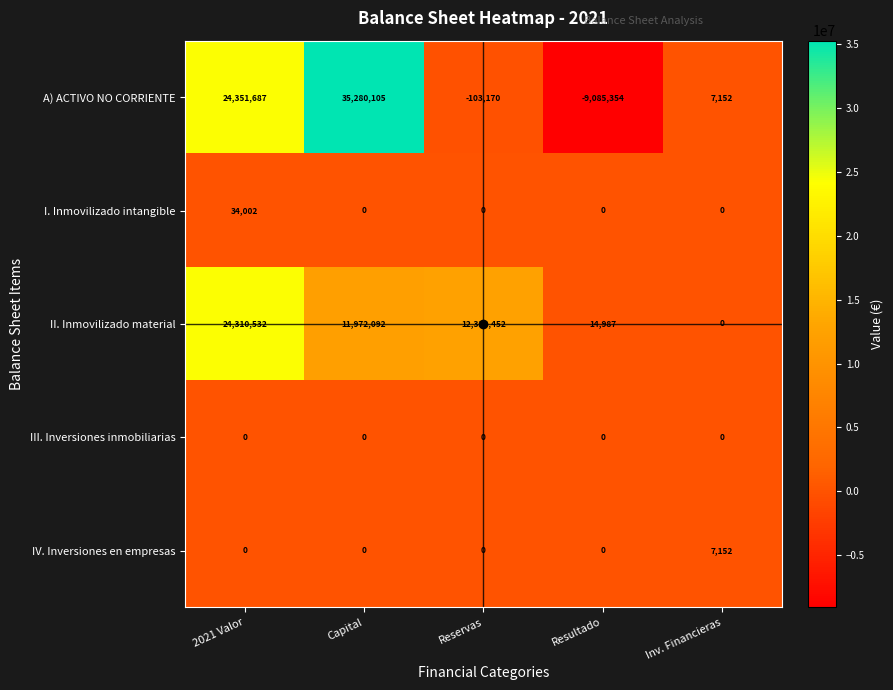

What is the difference between the highest and lowest values at Reservas?

12426622